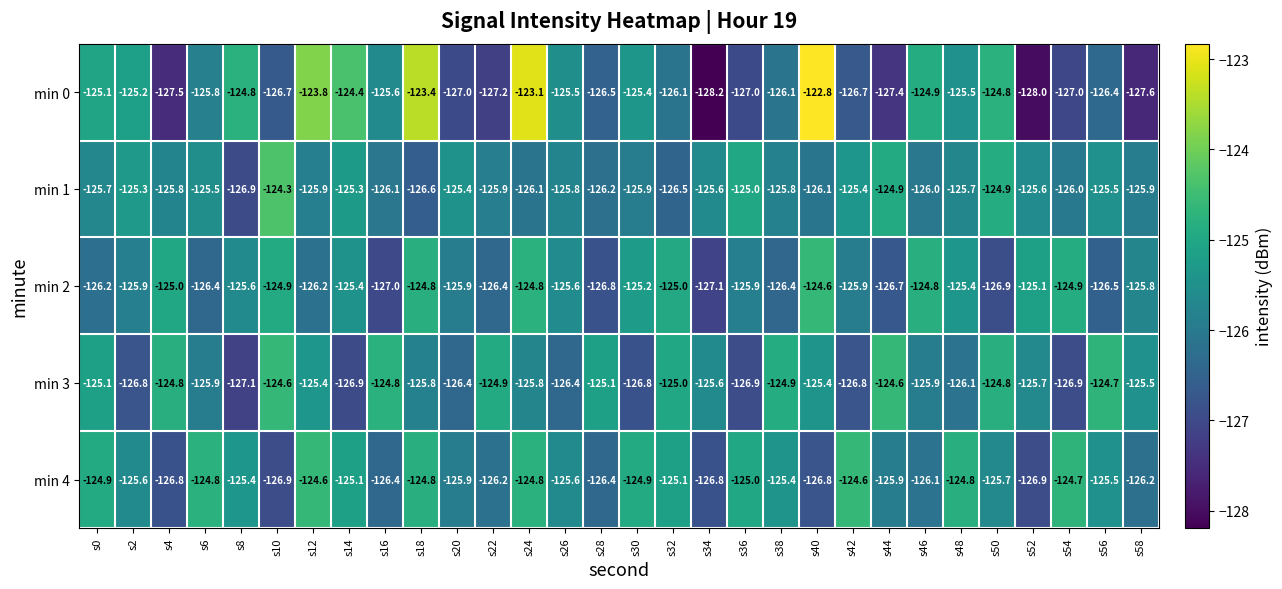

Which category has the lowest value across all series?

s34